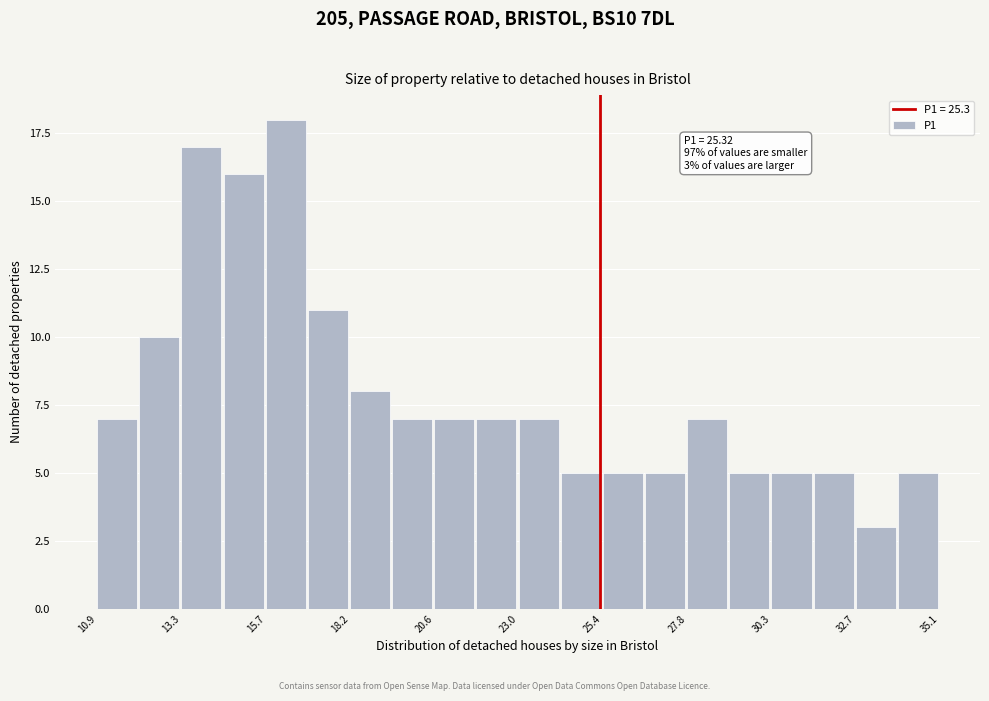

Read against the x-axis, roughly where is the centre of the tallest bar?

16.5